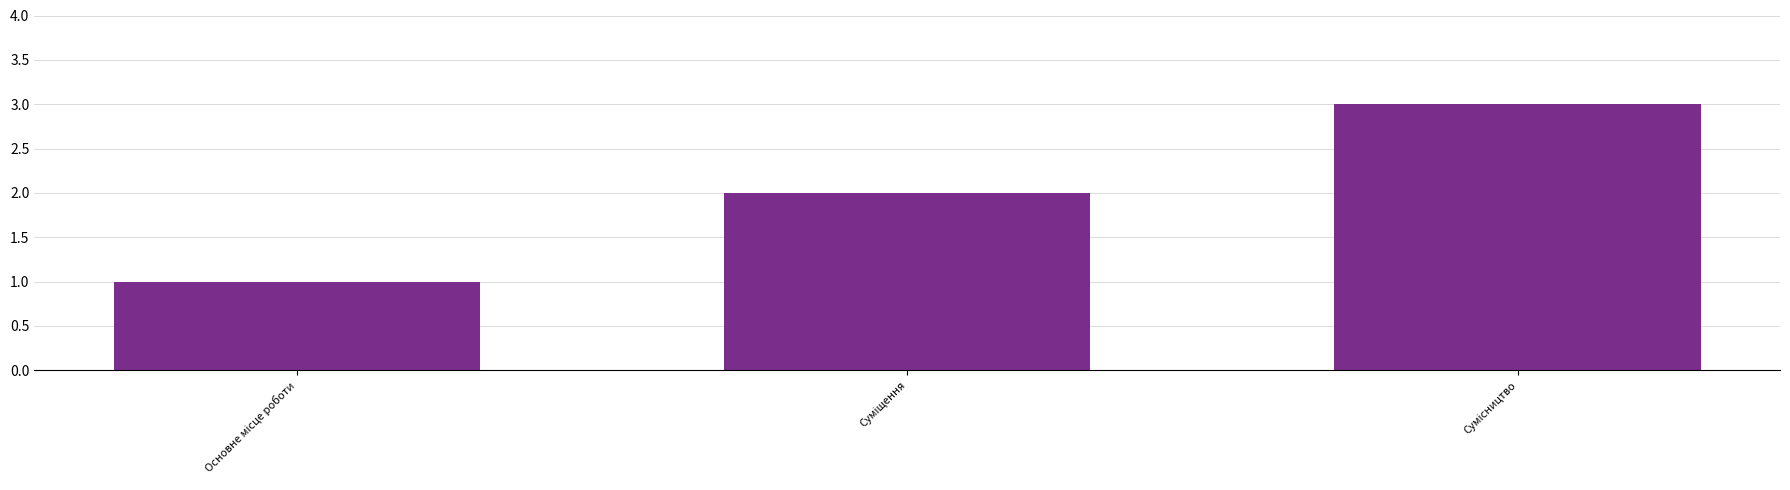

Count the values in the range 1 to 3.

3